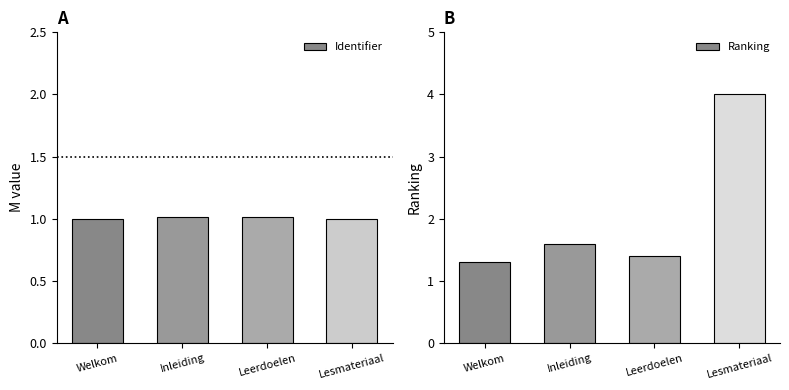

What is the difference between the second highest and minimum values in the Ranking series?

0.3